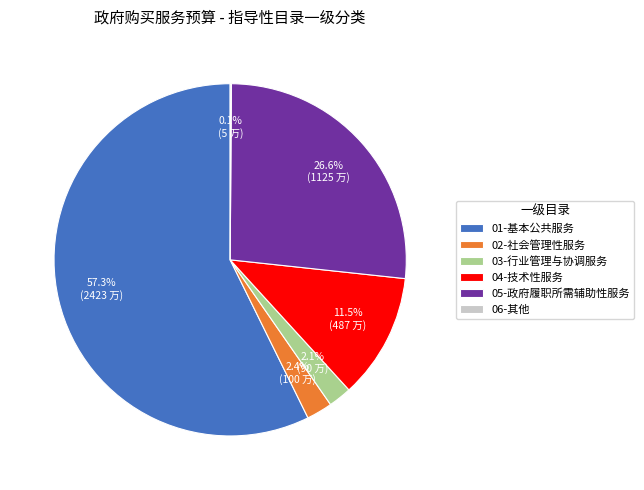

Does any single category account for the majority?

Yes